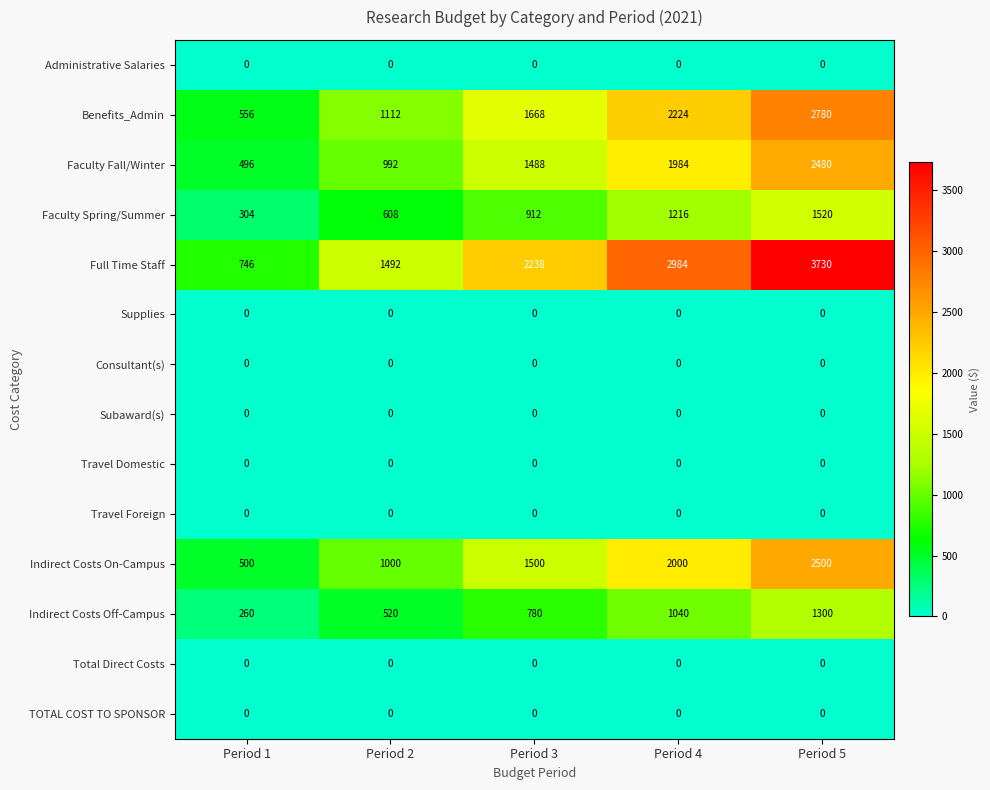

Which has a higher value, Period 4 or Period 2?

Period 4